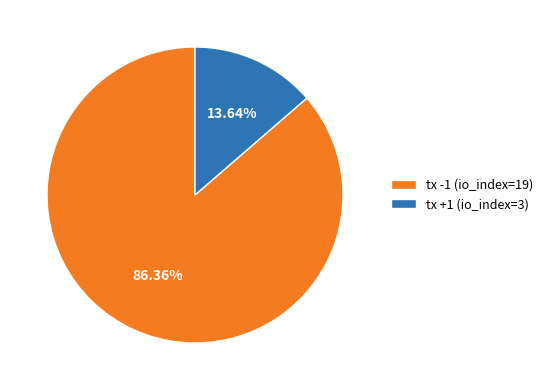

Which slice is the smallest?

tx +1 (io_index=3)